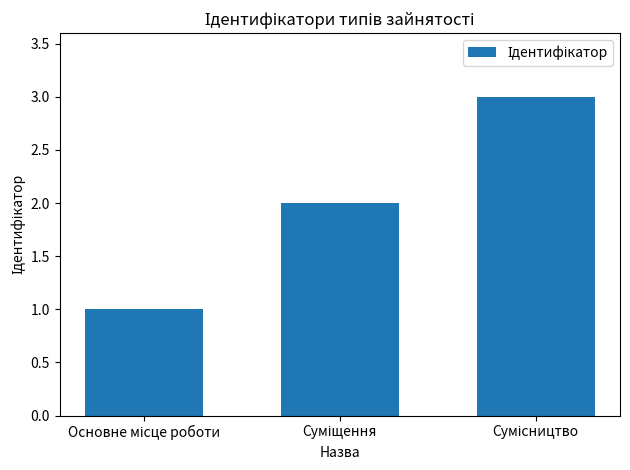

How many values are between 1 and 3?

3